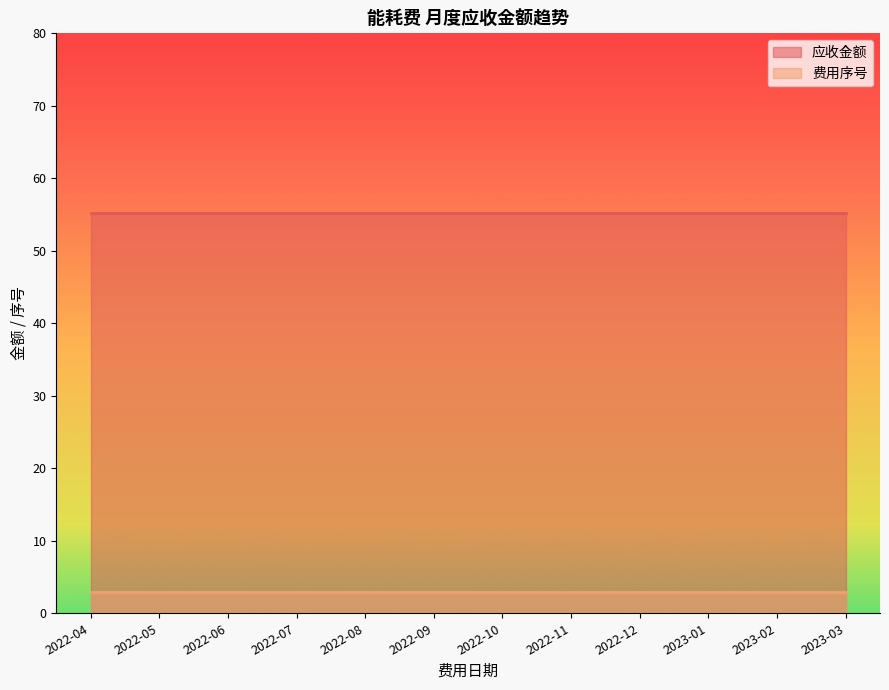

True or false: 应收金额 has more than 1 interior local peaks.

False